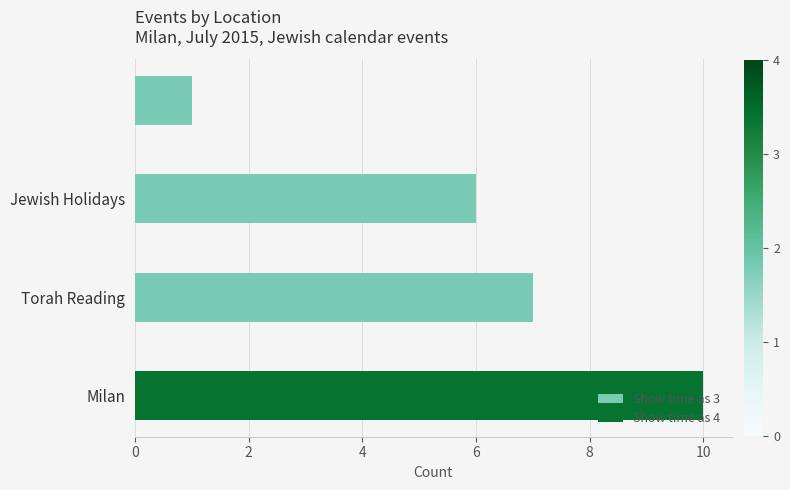

What is the sum of all Show time as 3 values?

14